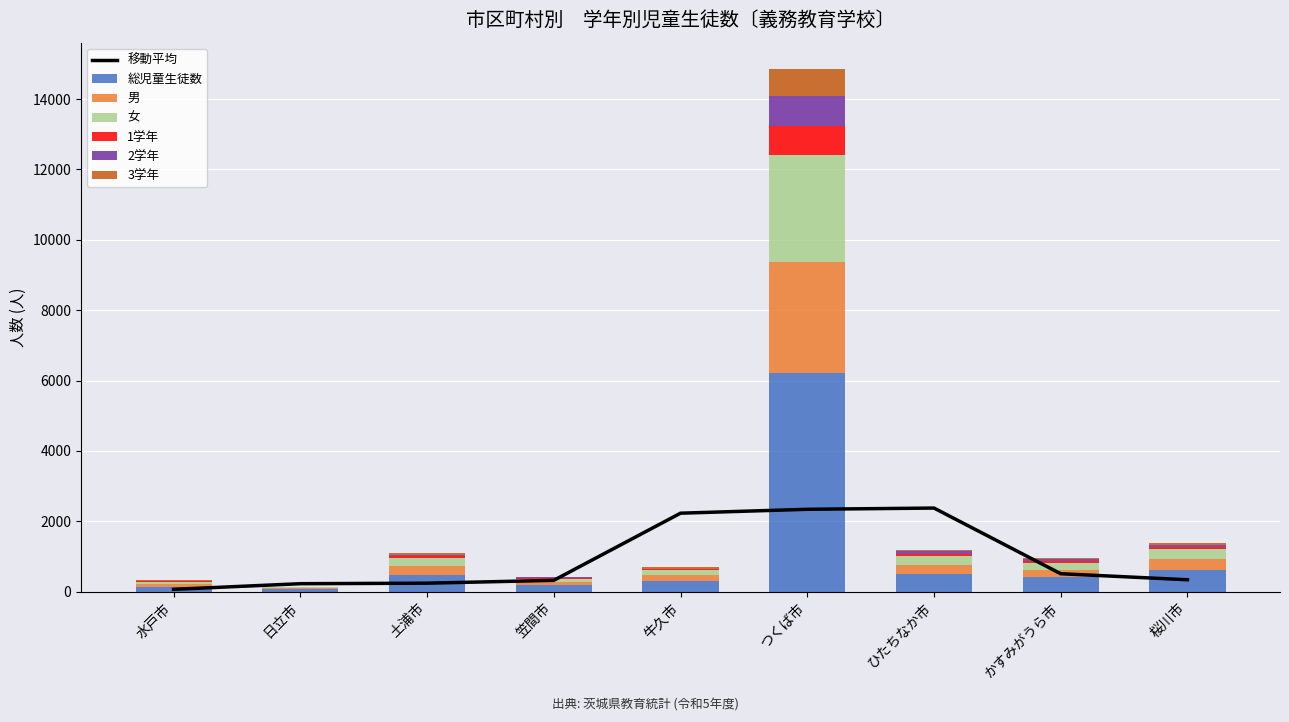

Reading right to left, transcribe all the data shown in this chart.

総児童生徒数: 607	411	514	6205	306	182	480	65	137
男: 321	206	242	3164	155	100	249	32	77
女: 286	205	272	3041	151	82	231	33	60
1学年: 50	58	56	820	22	27	46	6	21
2学年: 60	37	59	856	25	20	48	4	17
3学年: 65	42	48	772	42	18	58	4	16